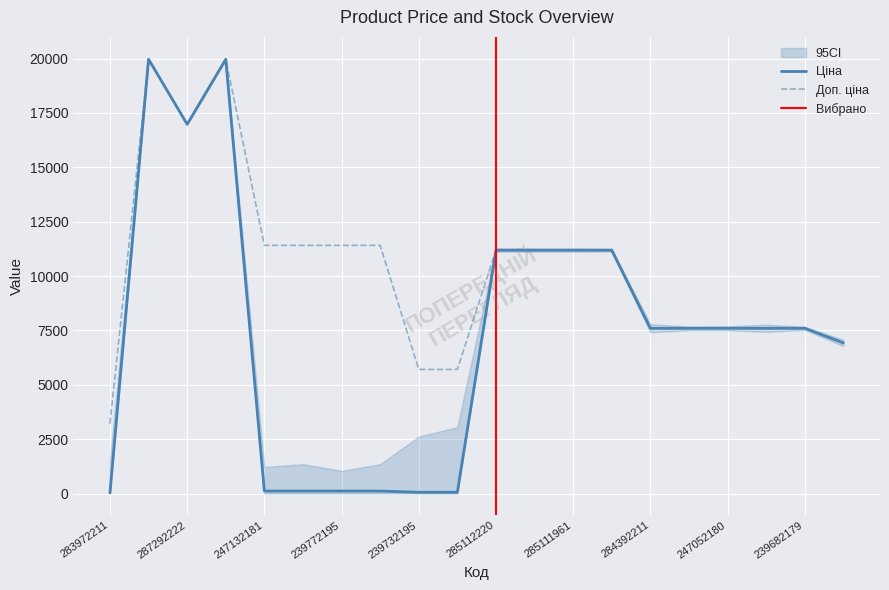

What is the maximum value shown in the chart?

19964.2